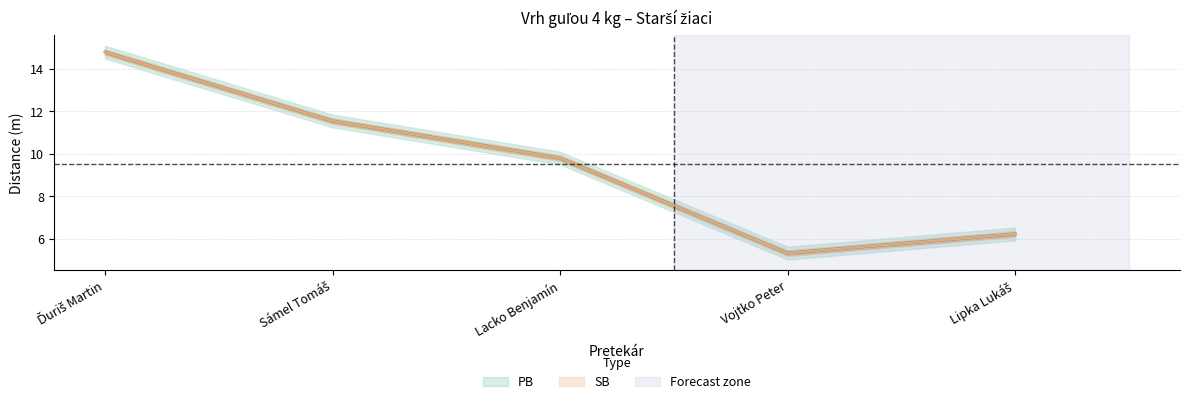

What is the label of the 3rd point from the left?

Lacko Benjamín